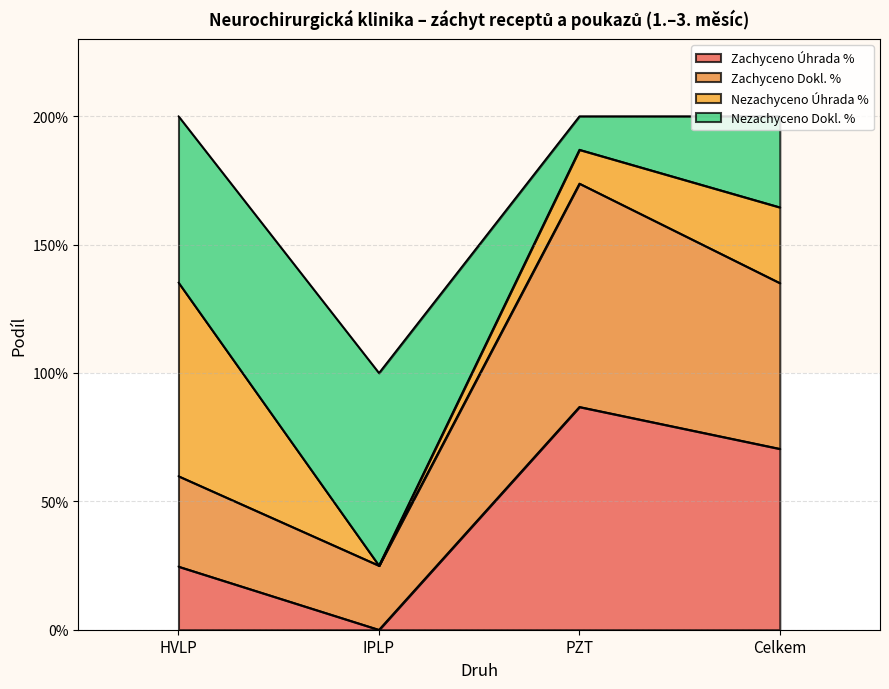

At which category does Zachyceno Úhrada % reach its first local valley?

IPLP